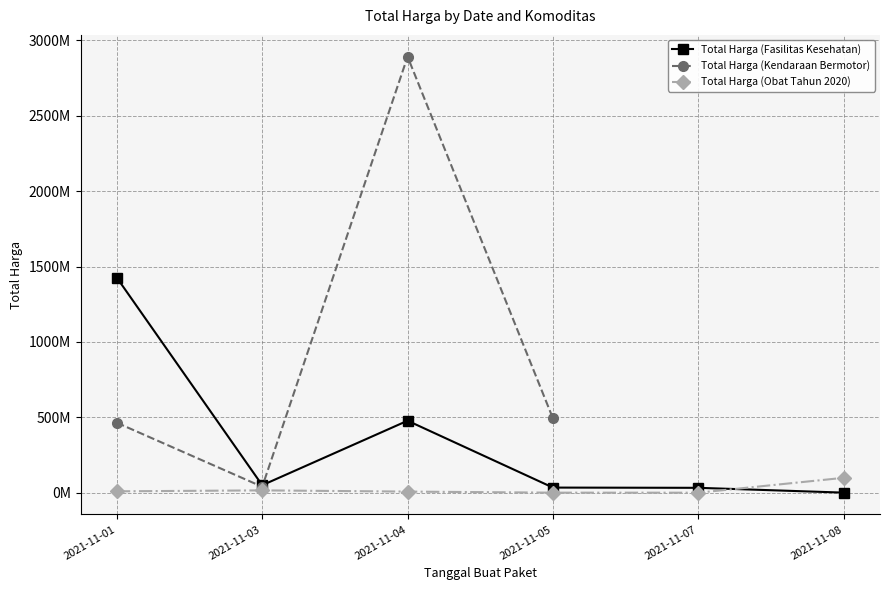

What is the sum of all Total Harga (Fasilitas Kesehatan) values?

2020217015.0